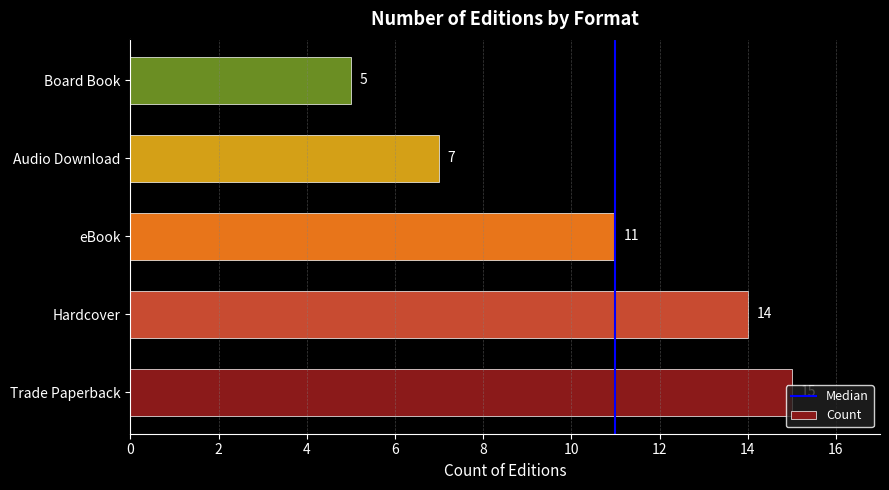

What is the sum of all values?

52